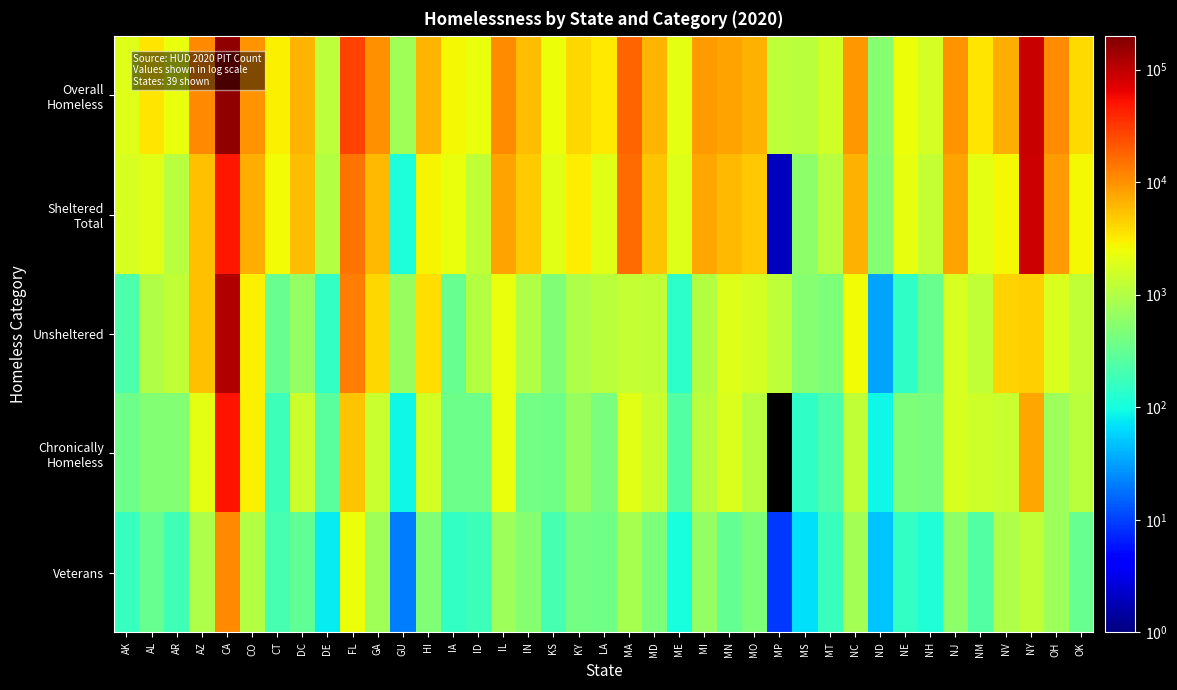

What is the approximate value of Overall Homeless at HI?

6458.0